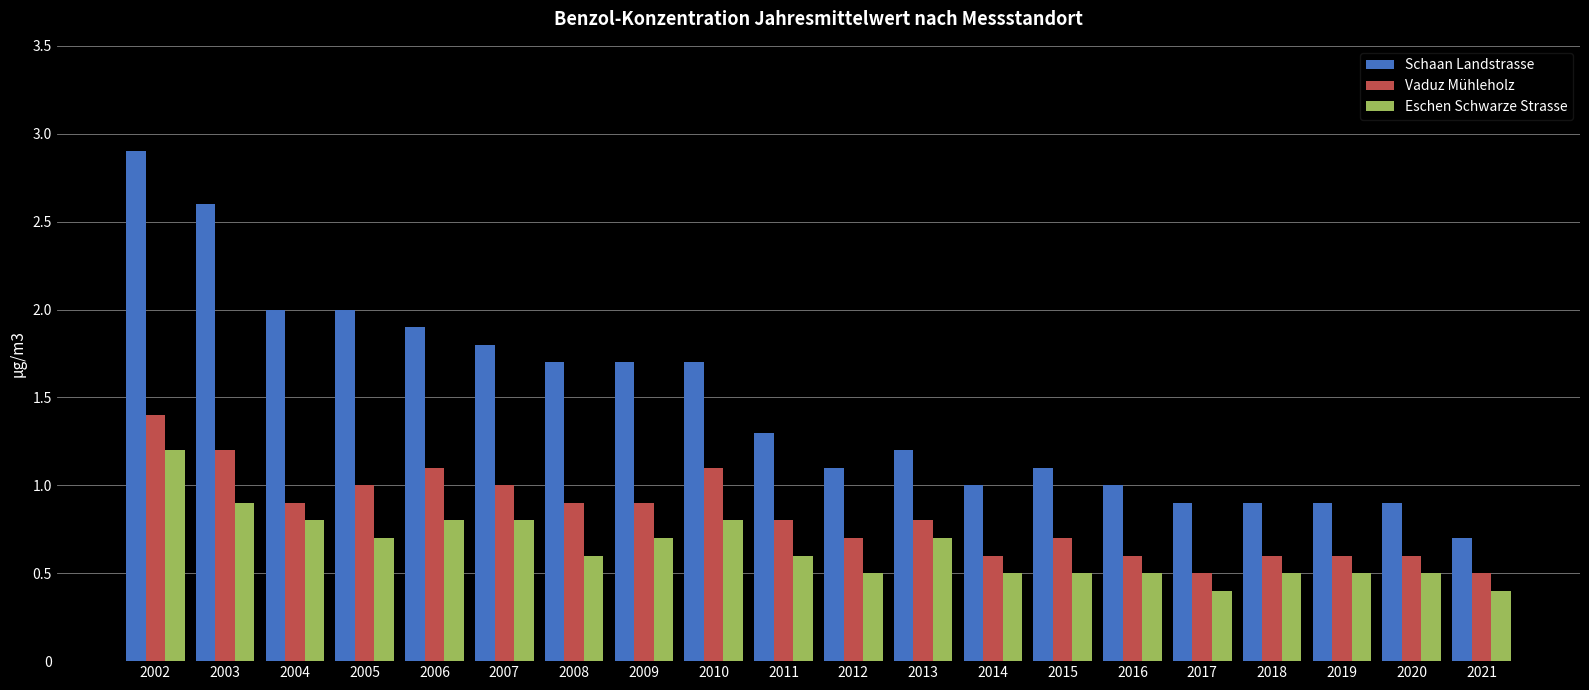

What are all the series names shown in the legend?

Schaan Landstrasse, Vaduz Mühleholz, Eschen Schwarze Strasse